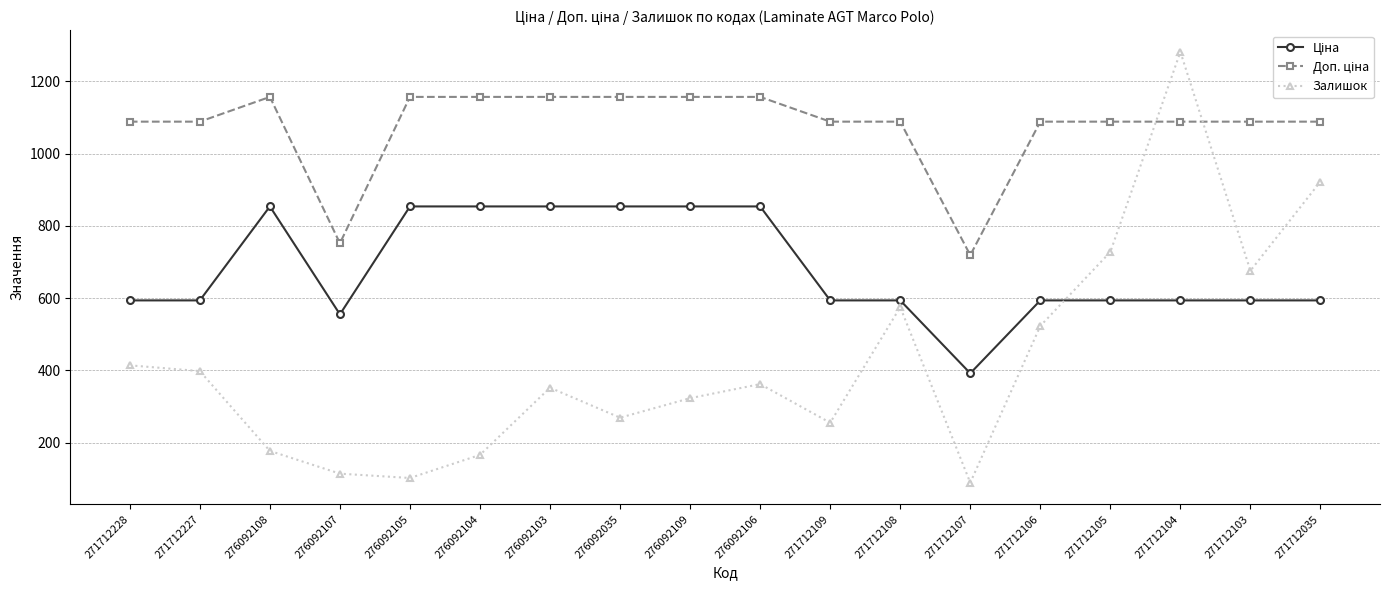

What is the difference between the maximum and second lowest values in the Залишок series?

1180.0